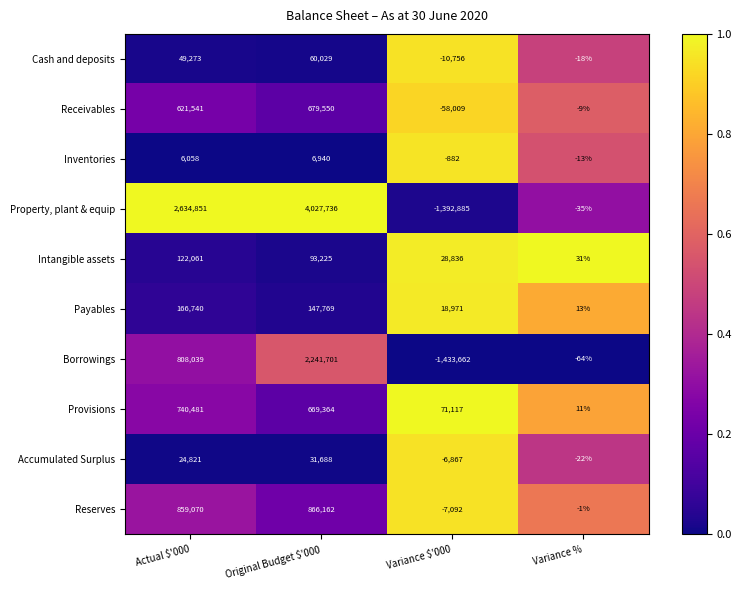

True or false: Reserves has a value of 1356105 at Actual $'000.

False